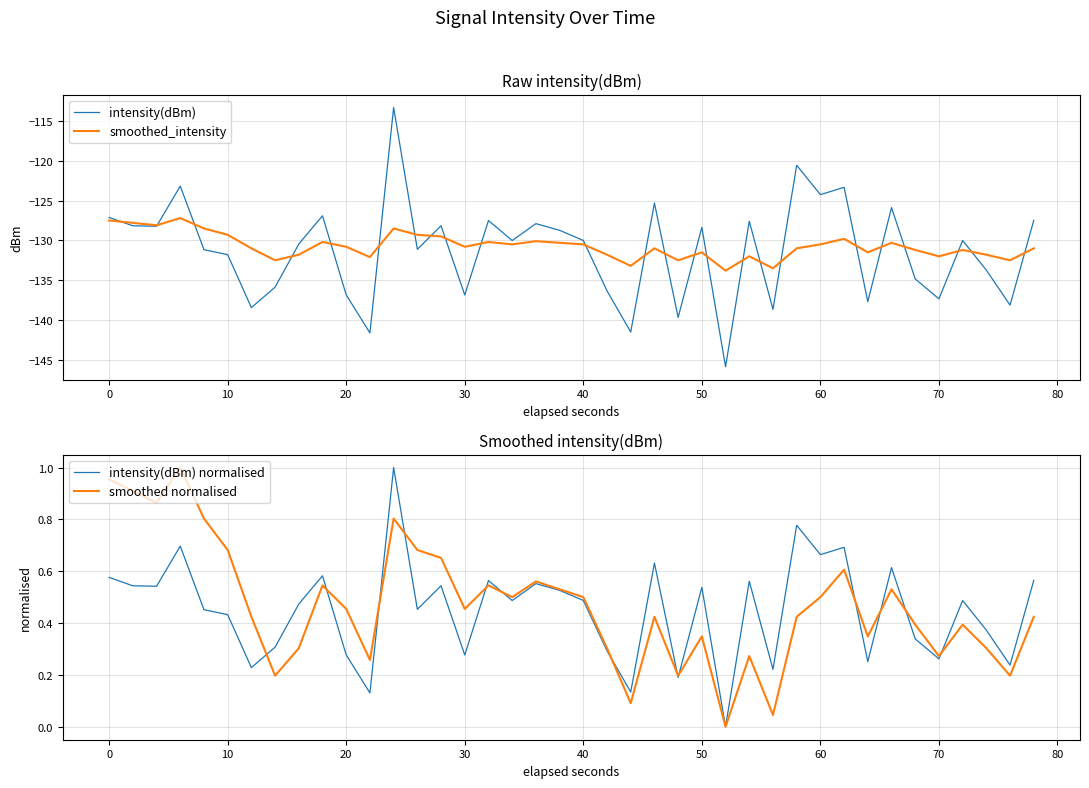

Is it true that intensity(dBm) equals -136.9 at 30?

True